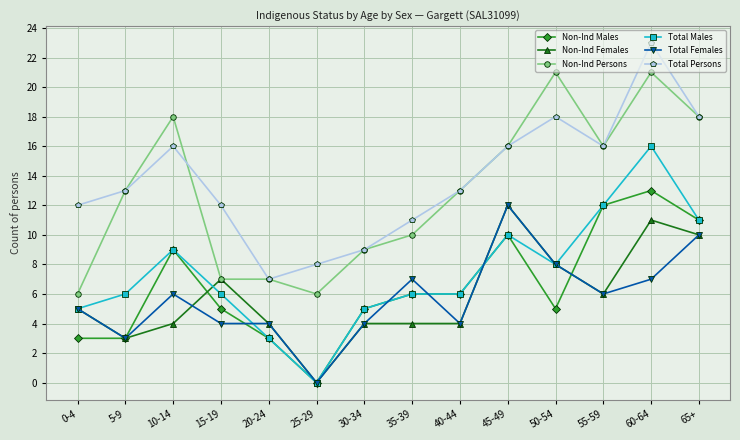

What is the sum of all Total Persons values?

192